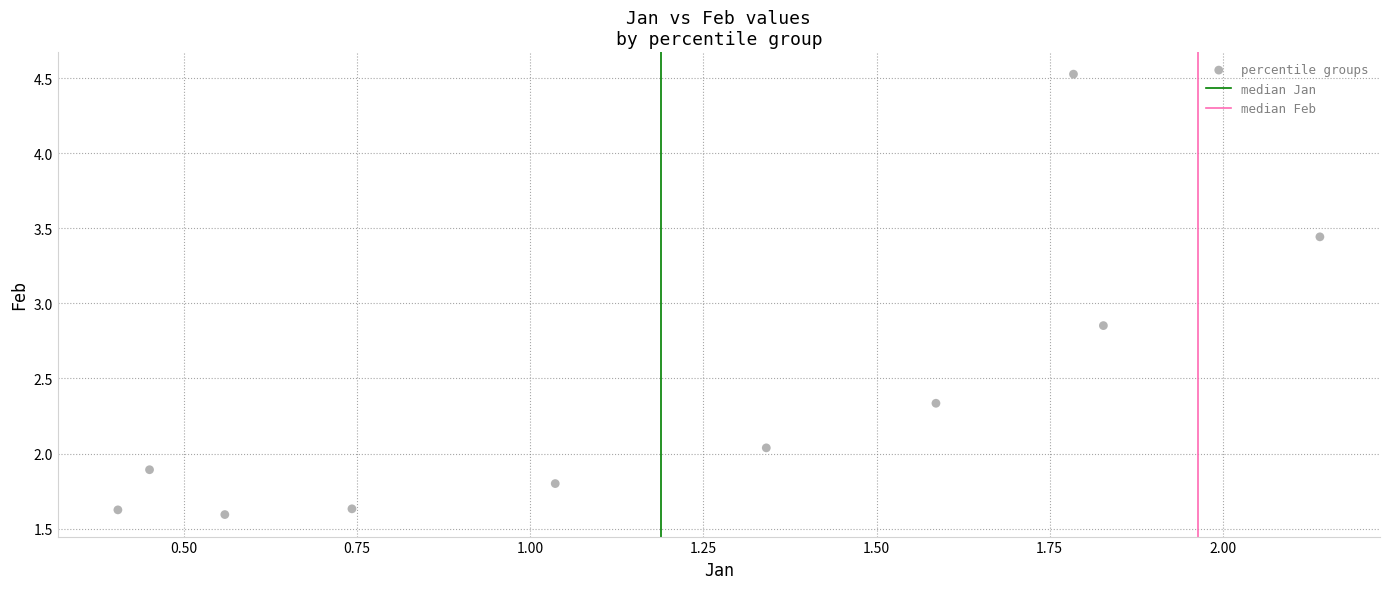

What is the average Y value?

2.4